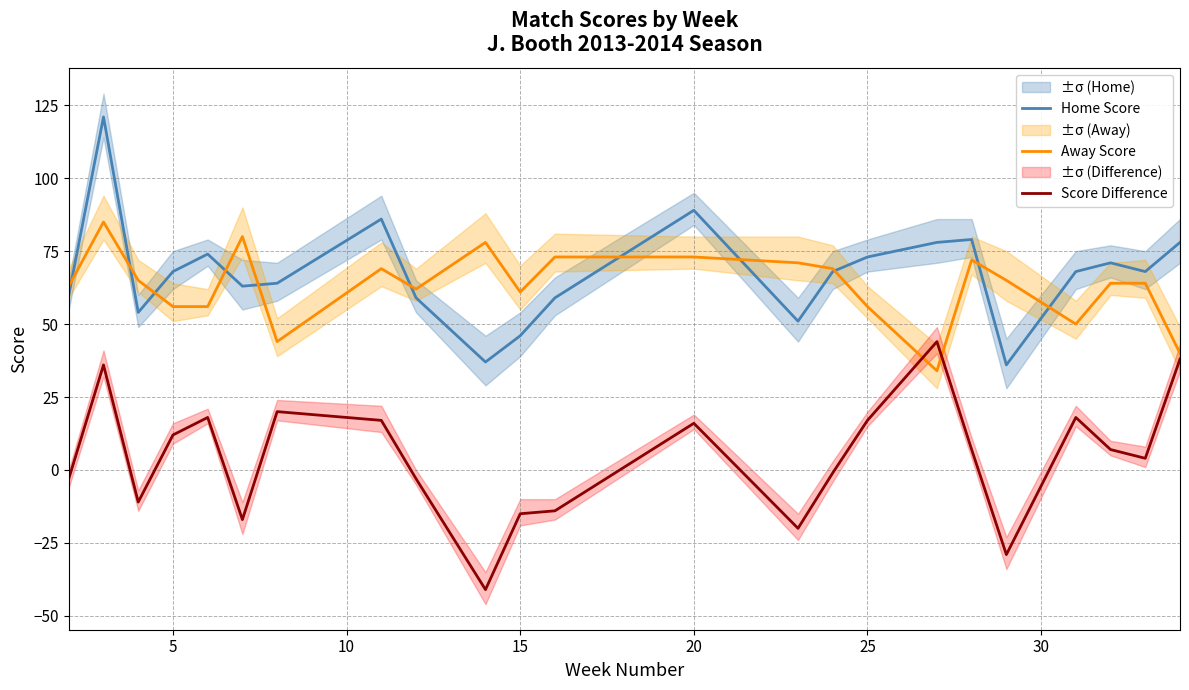

The Home Score series shows 105 at 5. True or false?

False